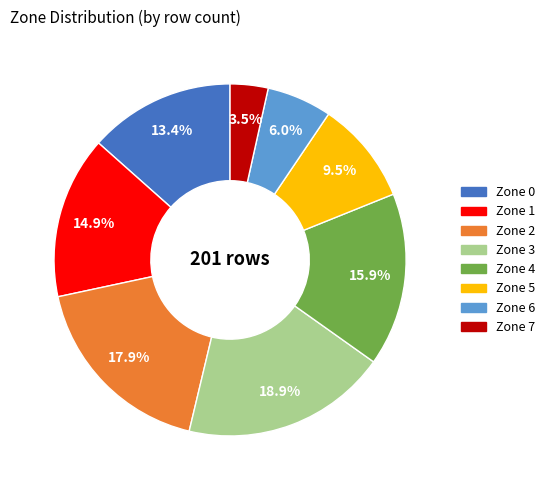

Does any single category account for the majority?

No